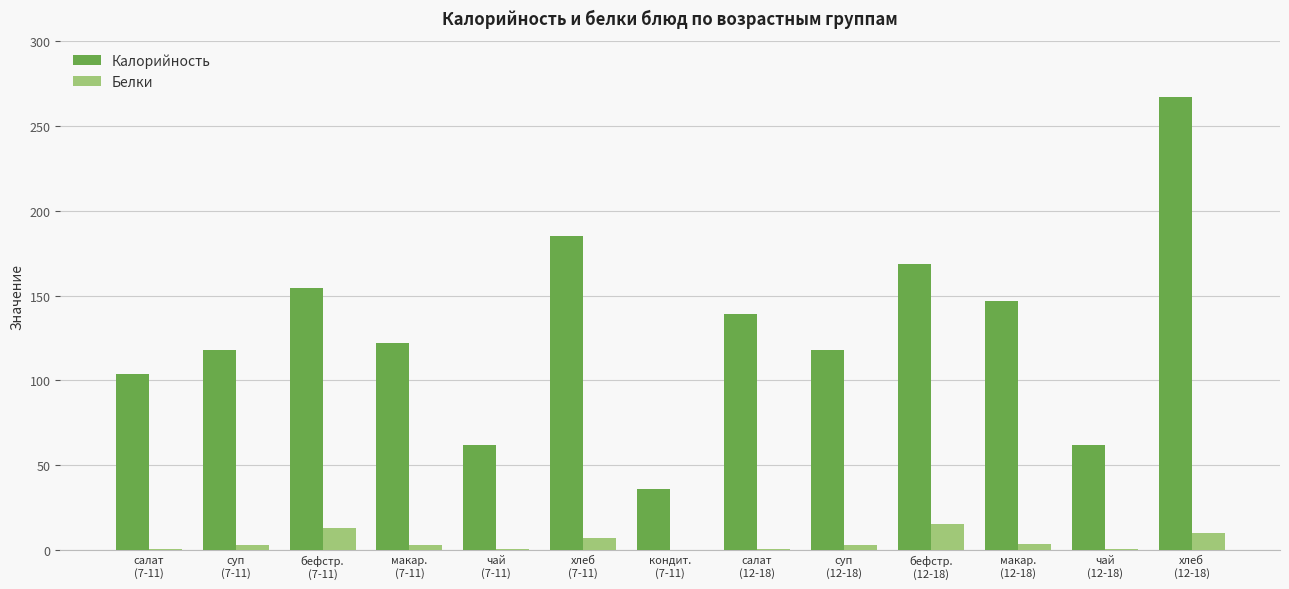

Does the chart contain stacked bars?

No